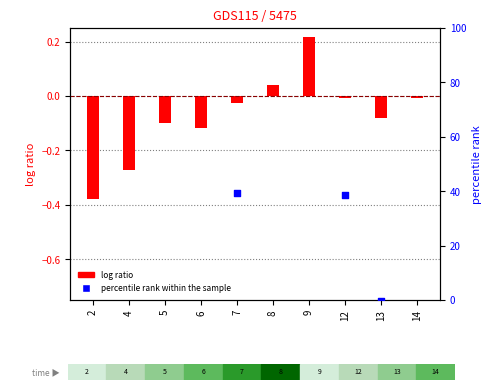

Is the value of log ratio at 2 greater than the value of percentile rank within the sample at 12?

No